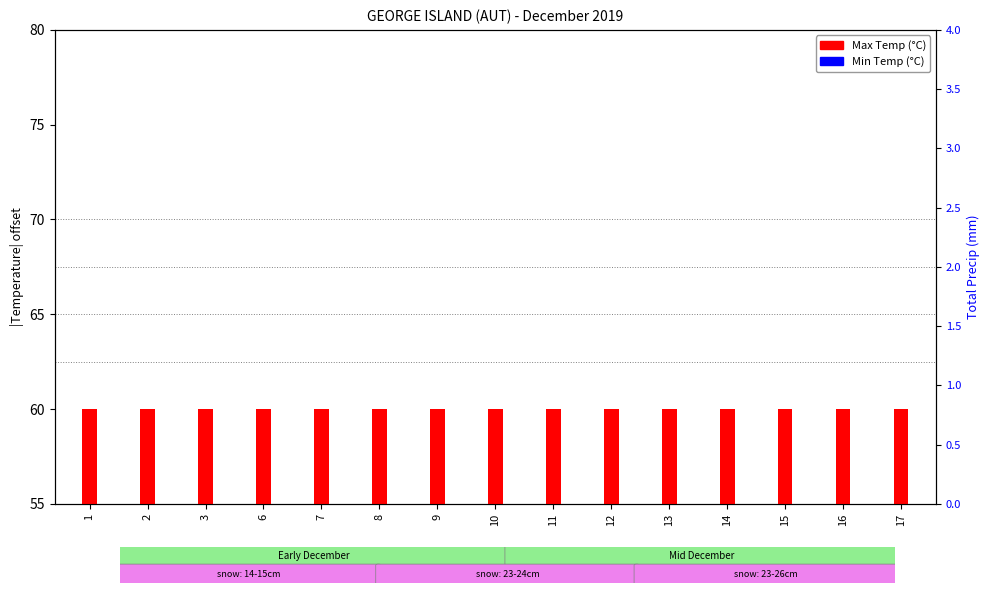

Reading right to left, list all the values displayed in this chart.

Max Temp (°C): -37.1	-44.8	-44.3	-37.5	-43.0	-42.7	-39.9	-36.6	-40.8	-41.6	-54.0	-52.9	-55.1	-55.0	-53.2
Min Temp (°C): 3.6	7.7	7.8	4.7	7.6	6.3	4.1	3.2	6.7	6.9	12.4	8.9	8.0	4.0	6.4